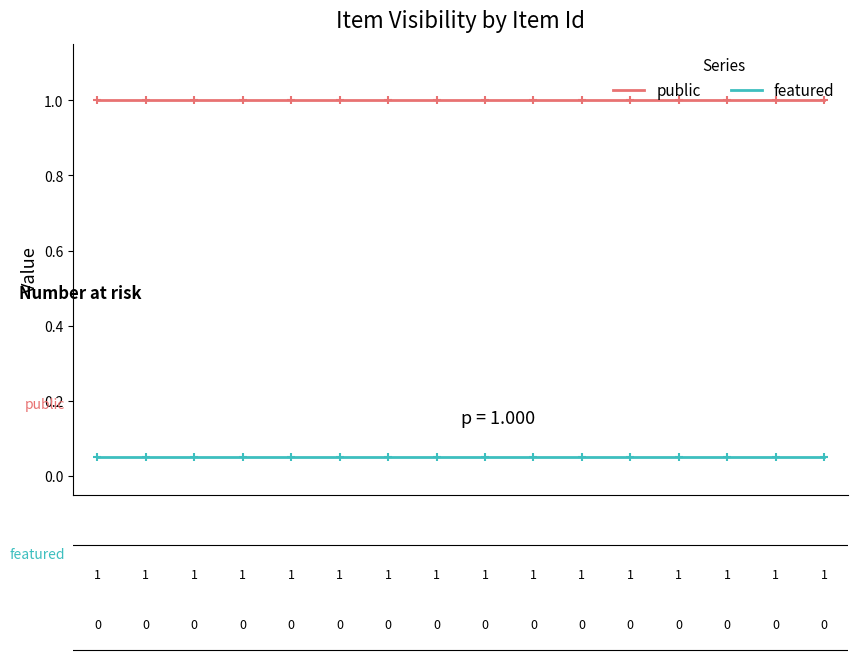

Rank the series by their average value, from highest to lowest.

public, featured